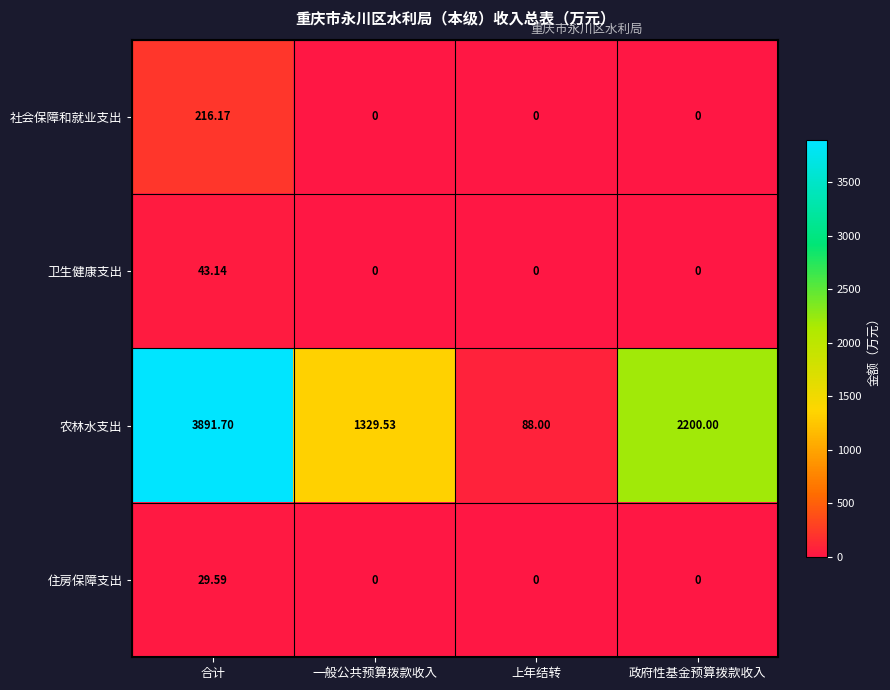

What is the total value across all series at 一般公共预算拨款收入?

1329.5